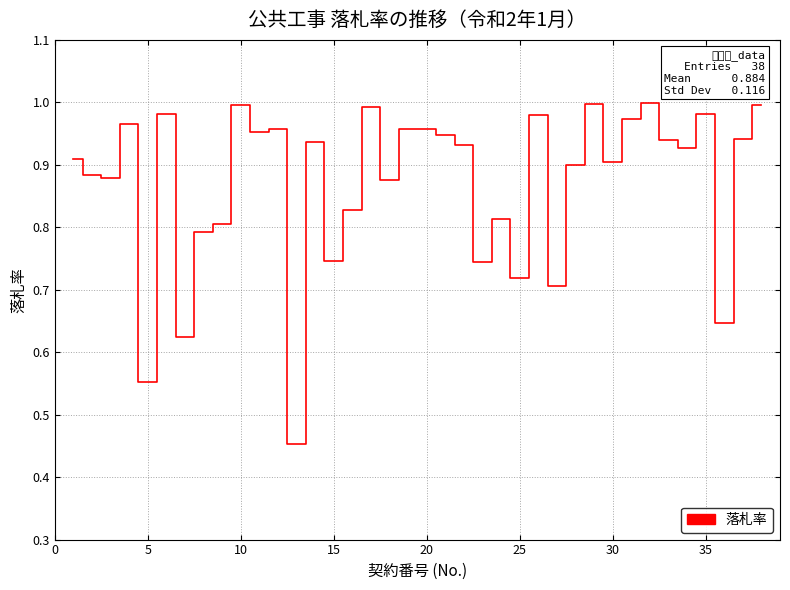

How many interior local valleys (lower than both neighbors) does the data have?

13